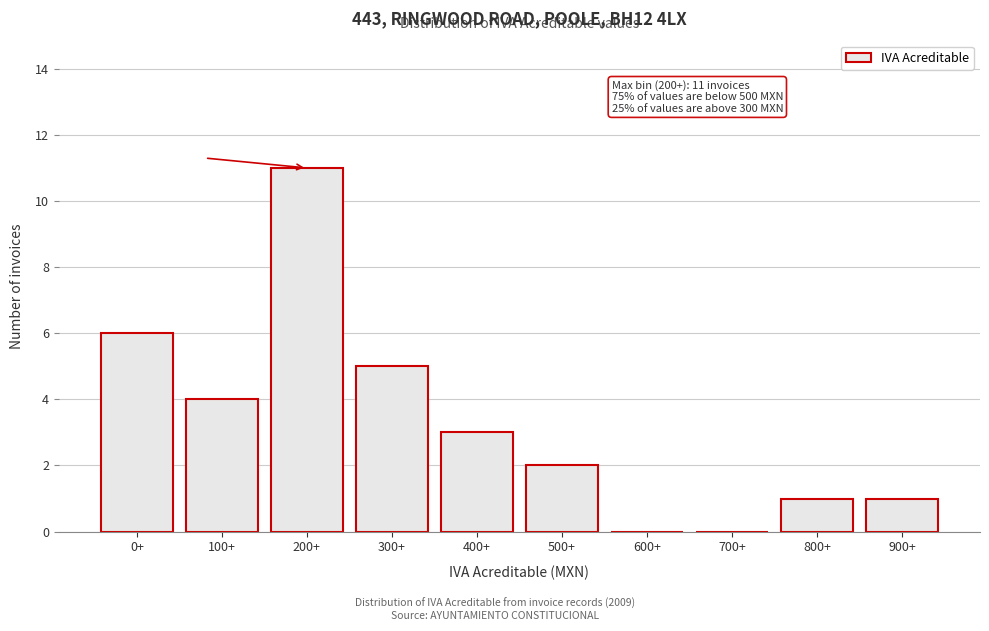

Reading right to left, list all the values displayed in this chart.

900+=1	800+=1	700+=0	600+=0	500+=2	400+=3	300+=5	200+=11	100+=4	0+=6